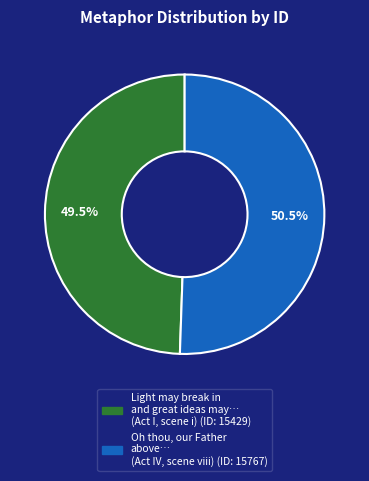

Does any single category account for the majority?

Yes